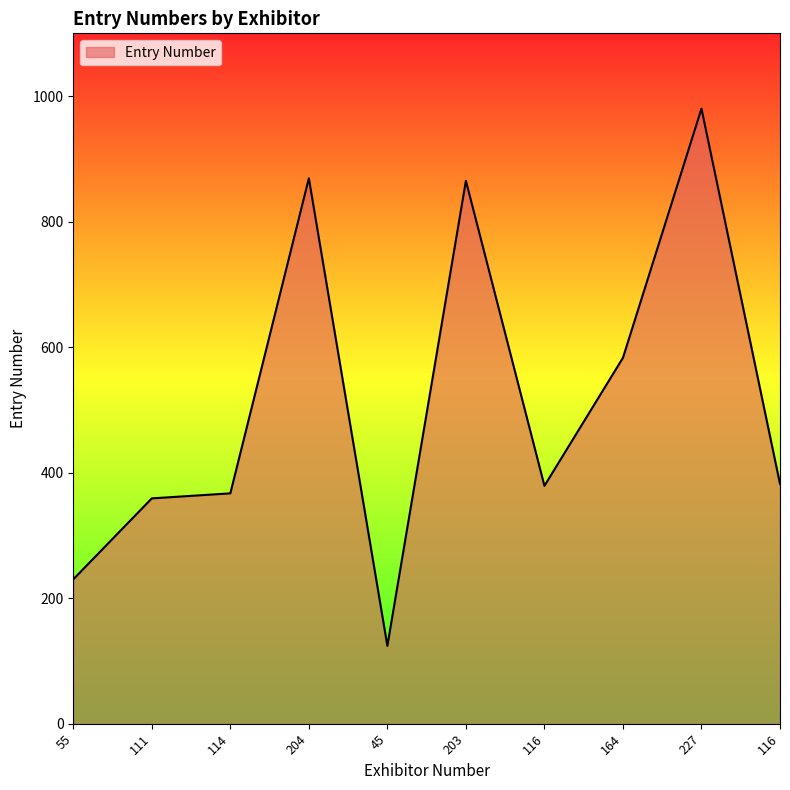

Which has a higher value, 114 or 55?

114